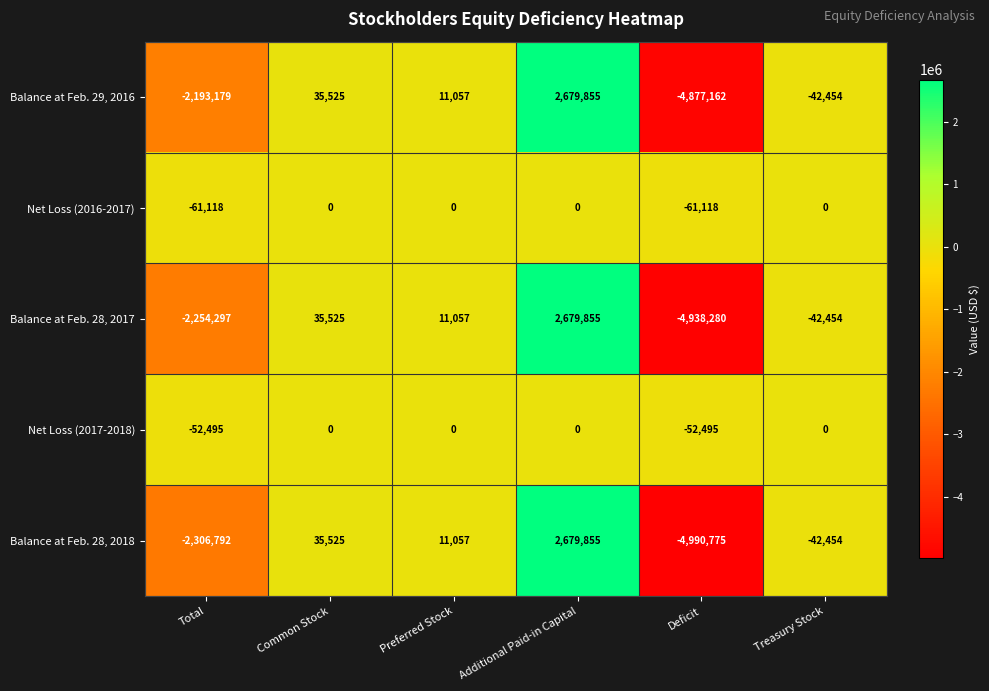

Is the value of Balance at Feb. 28, 2018 at Deficit greater than the value of Net Loss (2017-2018) at Total?

No